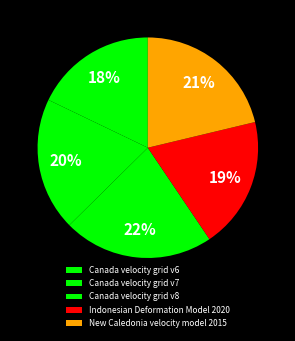

Rank the categories by value from highest to lowest.

Canada velocity grid v8, New Caledonia velocity model 2015, Canada velocity grid v7, Indonesian Deformation Model 2020, Canada velocity grid v6